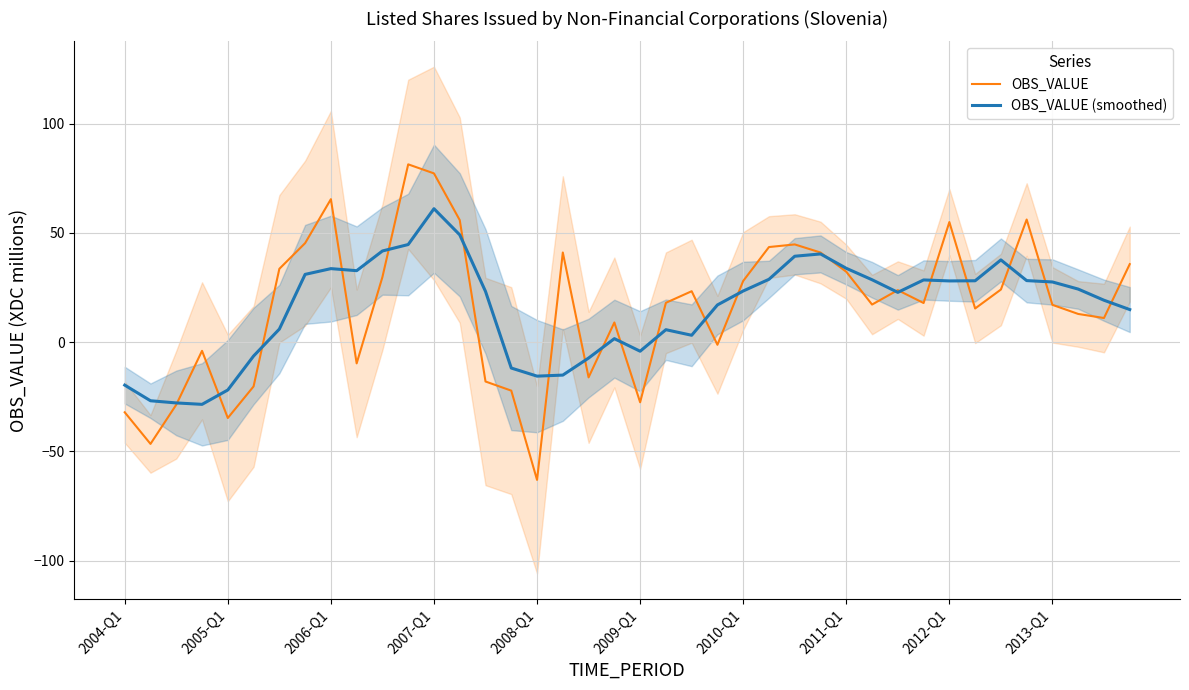

How many interior local peaks does the OBS_VALUE series have?

10